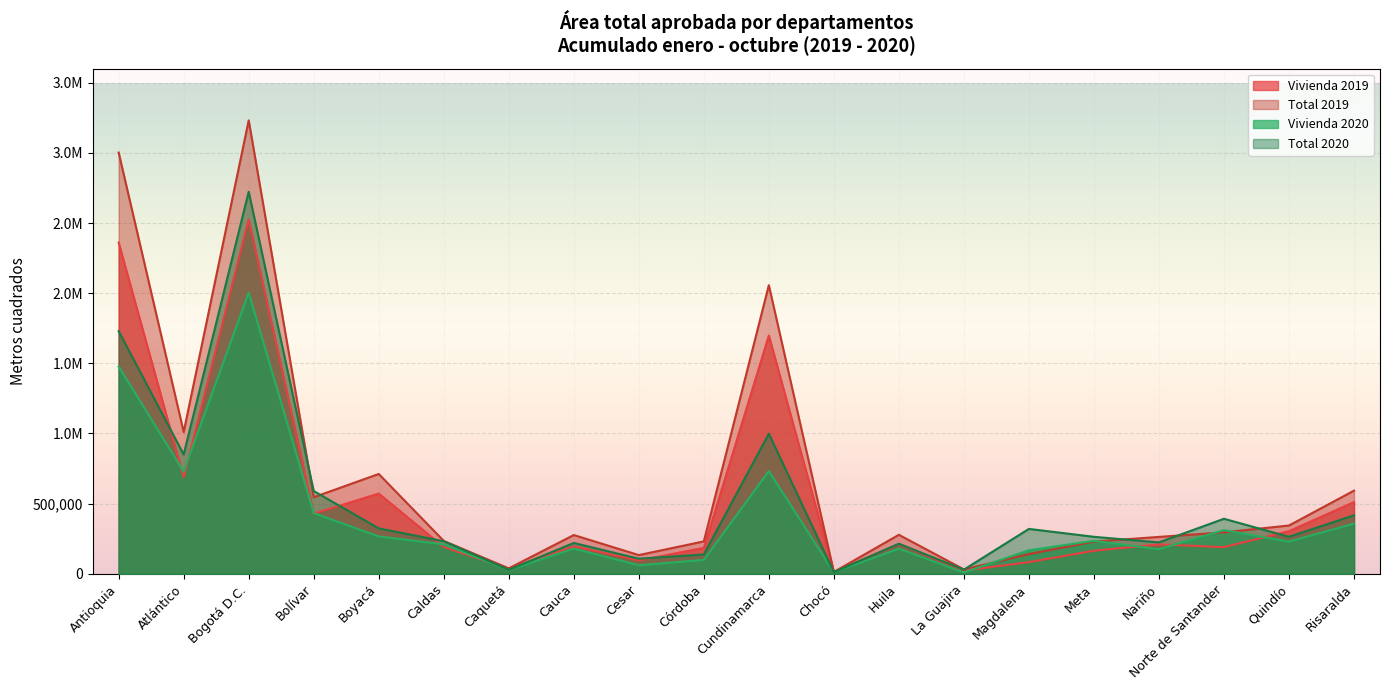

True or false: Total 2020 has more than 0 points higher than both neighbors.

True